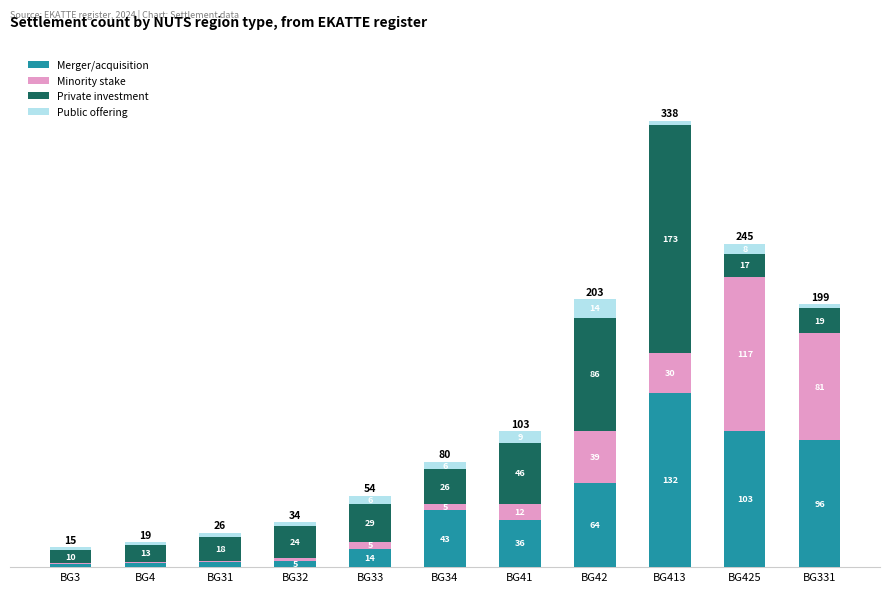

What are all the series names shown in the legend?

Merger/acquisition, Minority stake, Private investment, Public offering